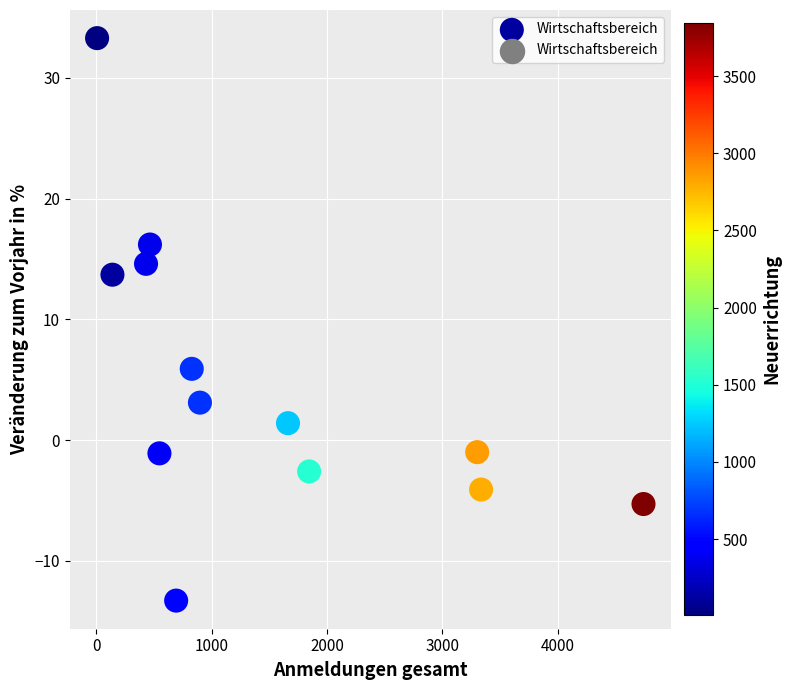

What Y value in the scatter plot is closest to 9?

5.9